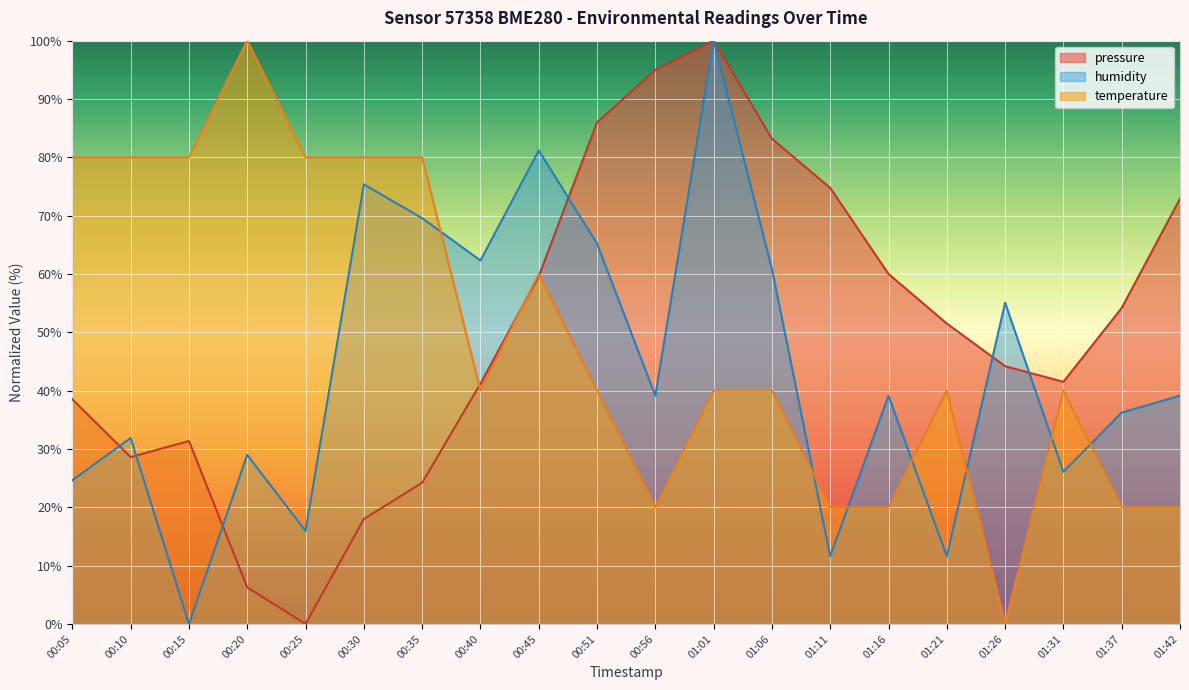

Rank the series at 00:20 from lowest to highest value.

pressure, humidity, temperature